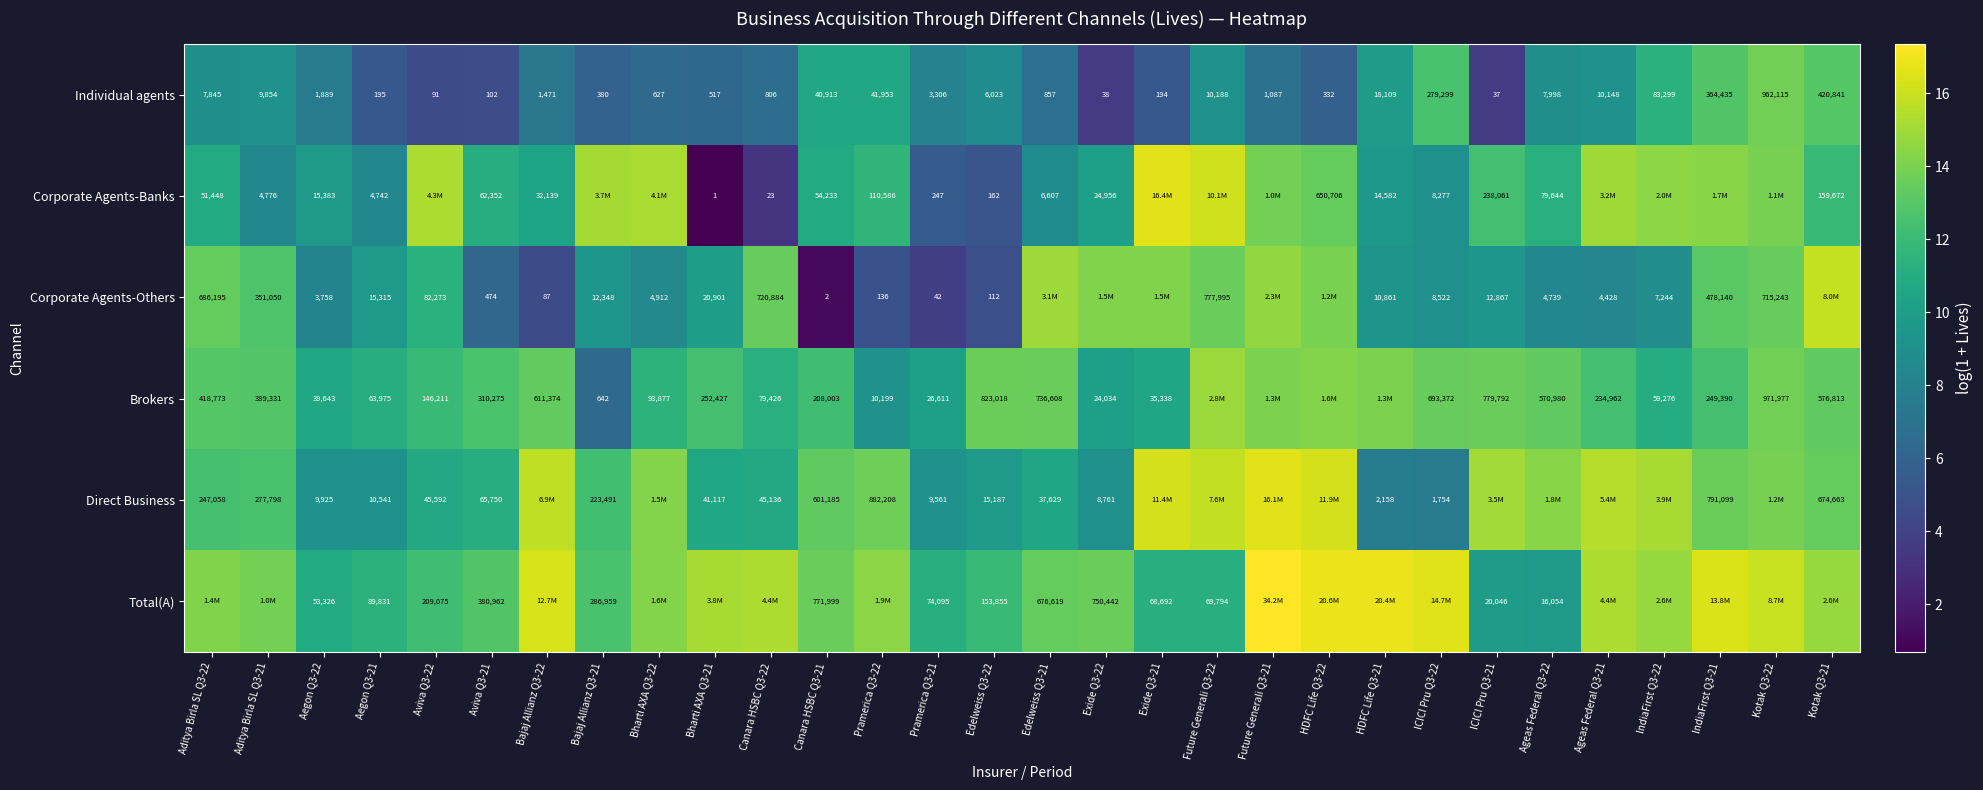

Is the value of Corporate Agents-Others at ICICI Pru Q3-21 greater than the value of Corporate Agents-Banks at ICICI Pru Q3-22?

Yes